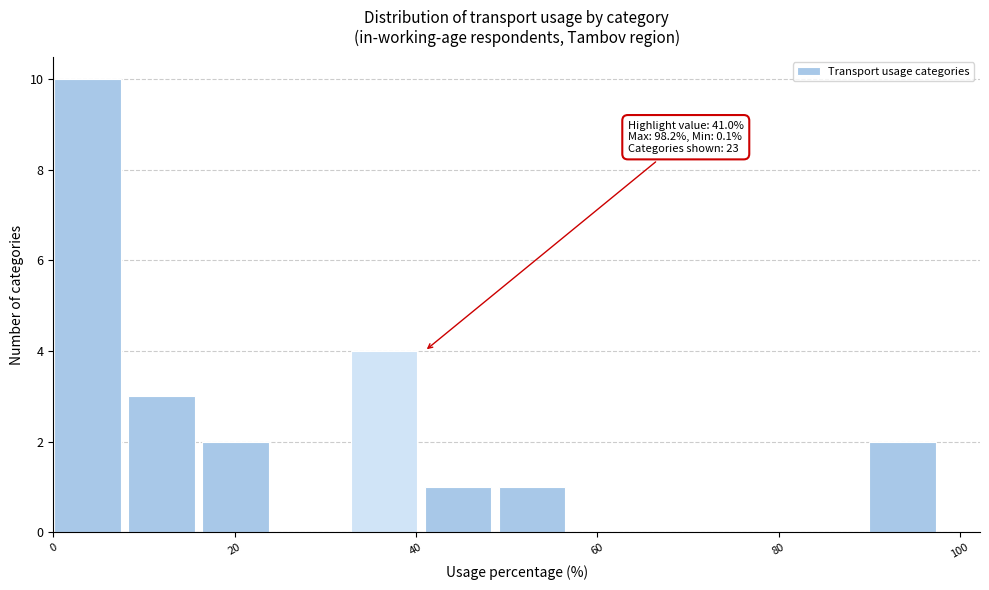

Which range on the x-axis has the tallest bar?

0 to 8